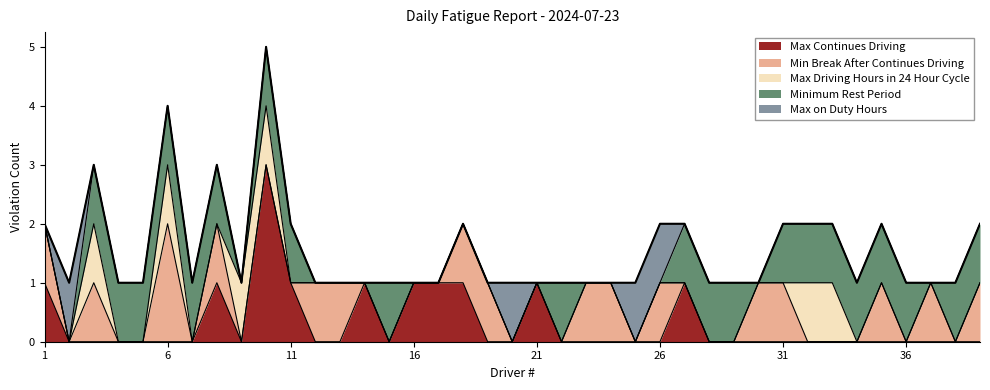

How many data points does each series have?

39